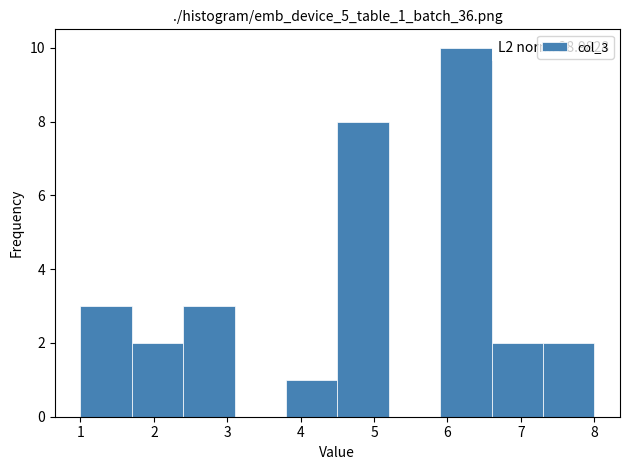

Which range on the x-axis has the tallest bar?

5.9 to 6.6